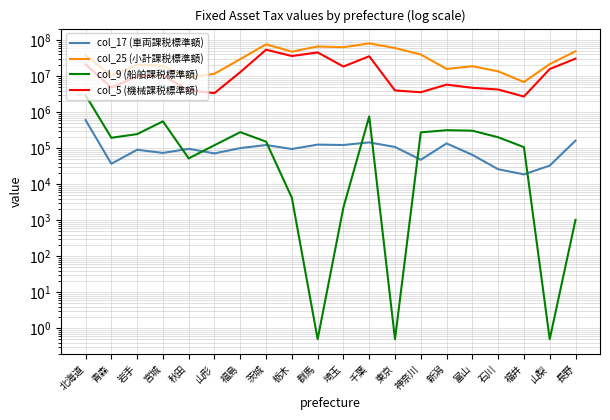

At which label is col_5 (機械課税標準額) closest to 28512482?

長野